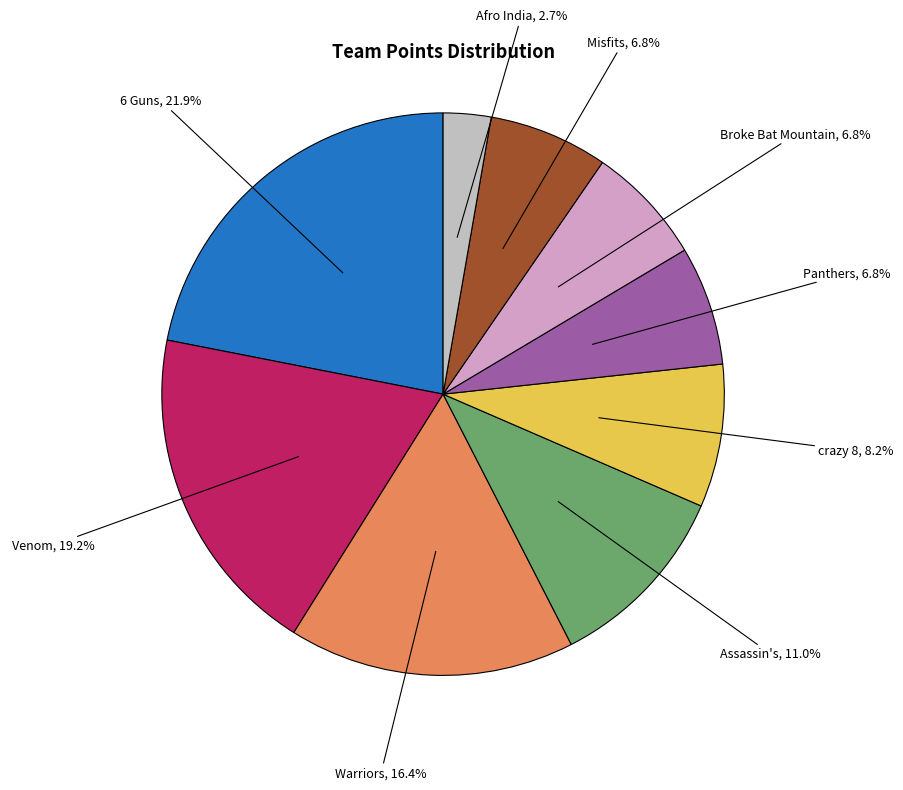

Count the number of slices in the pie.

9